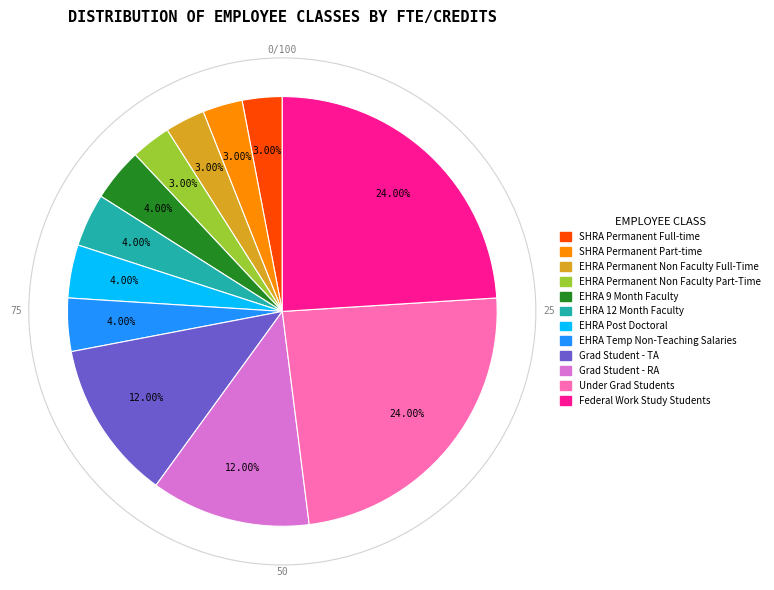

Which has a higher value, EHRA Temp Non-Teaching Salaries or EHRA Permanent Non Faculty Full-Time?

EHRA Temp Non-Teaching Salaries